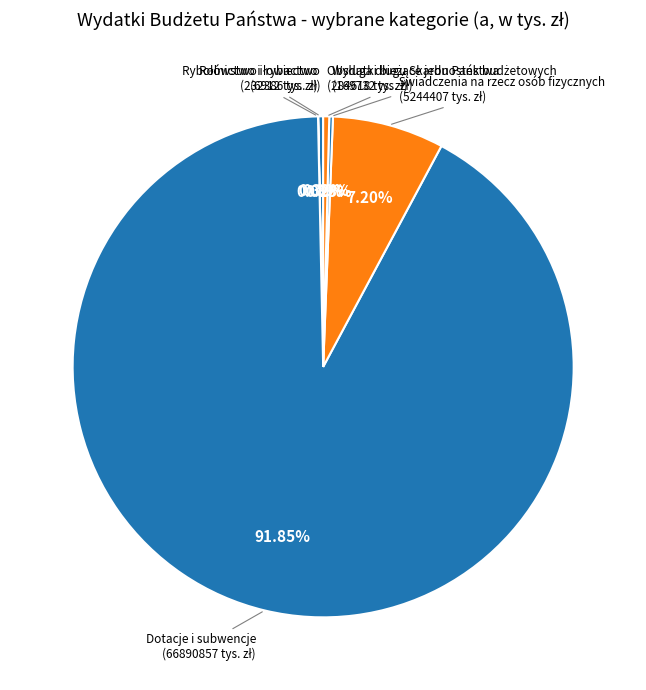

Rank the categories by value from highest to lowest.

Dotacje i subwencje, Świadczenia na rzecz osób fizycznych, Obsługa długu Skarbu Państwa, Rolnictwo i łowiectwo, Wydatki bieżące jednostek budżetowych, Rybołówstwo i rybactwo, Leśnictwo, Górnictwo i kopalnictwo